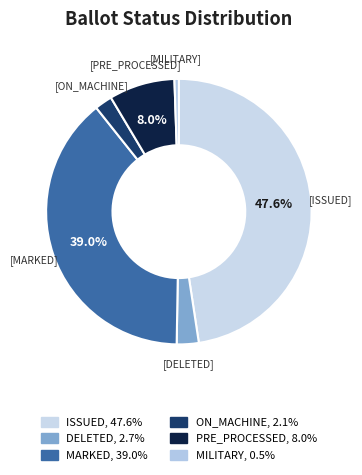

Rank the categories by value from highest to lowest.

ISSUED, MARKED, PRE_PROCESSED, DELETED, ON_MACHINE, MILITARY